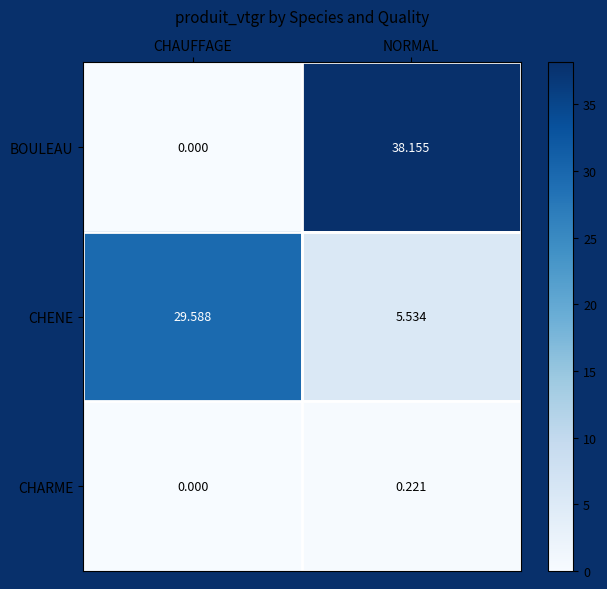

Where does the BOULEAU series first go above 38?

NORMAL